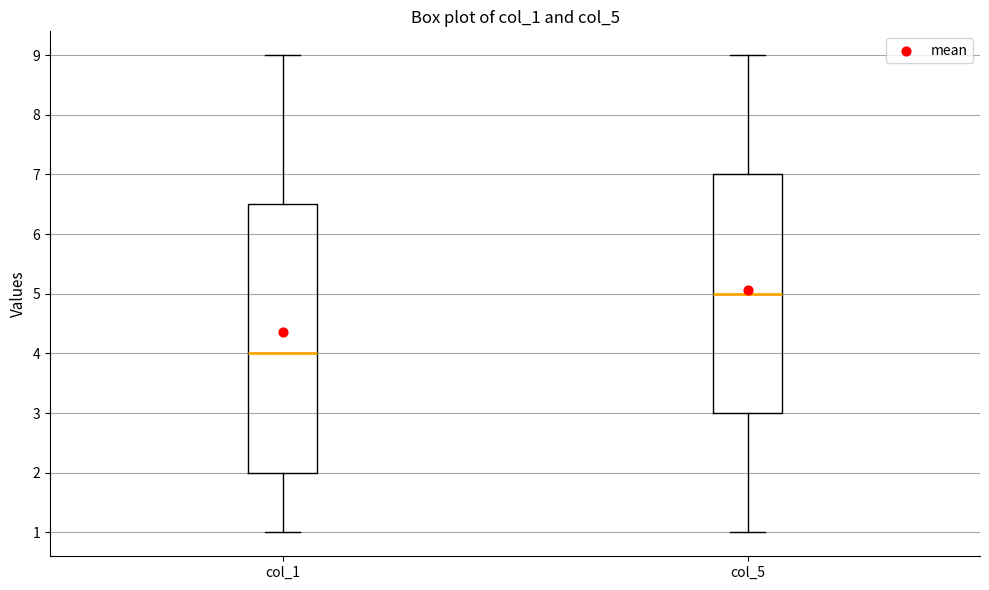

Comparing the boxes themselves (not the whiskers), which one is the tallest?

col_1